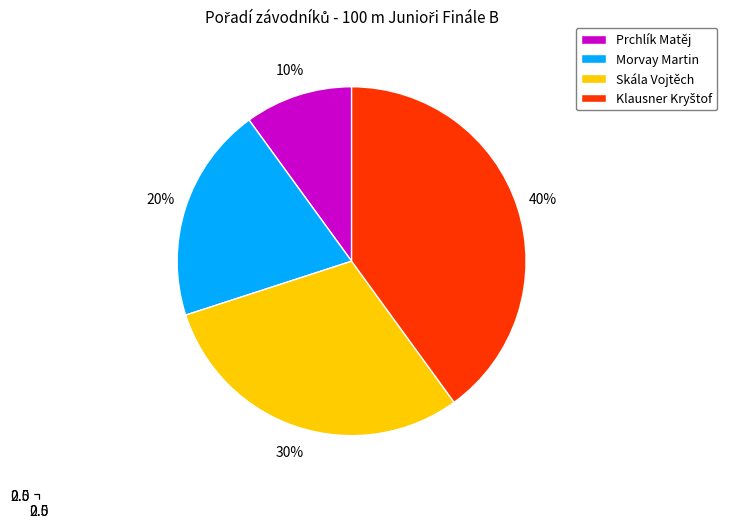

Count the number of slices in the pie.

4